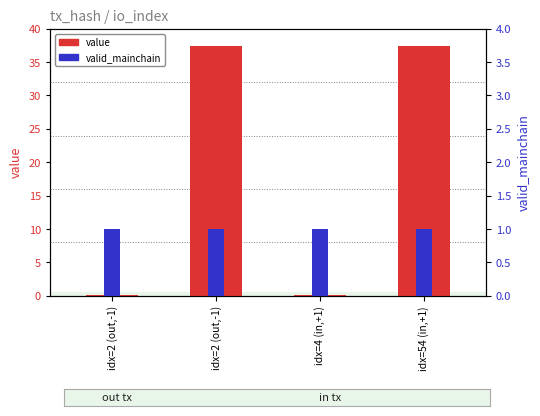

List the labels in order of value value, largest first.

idx=2 (out,-1), idx=54 (in,+1), idx=2 (out,-1), idx=4 (in,+1)